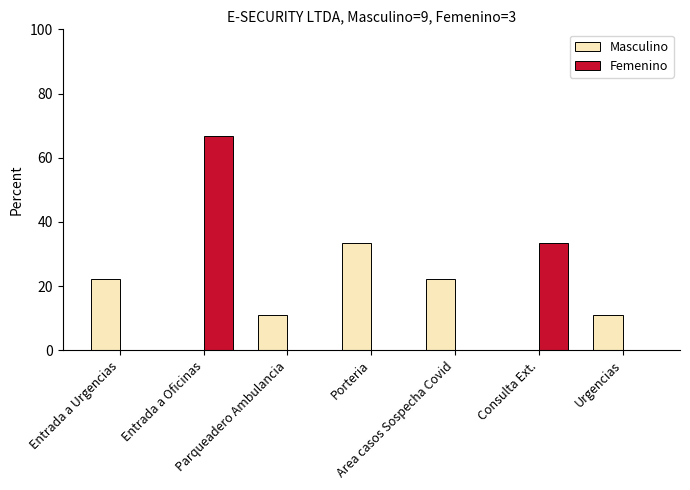

What is the maximum value shown in the chart?

66.7